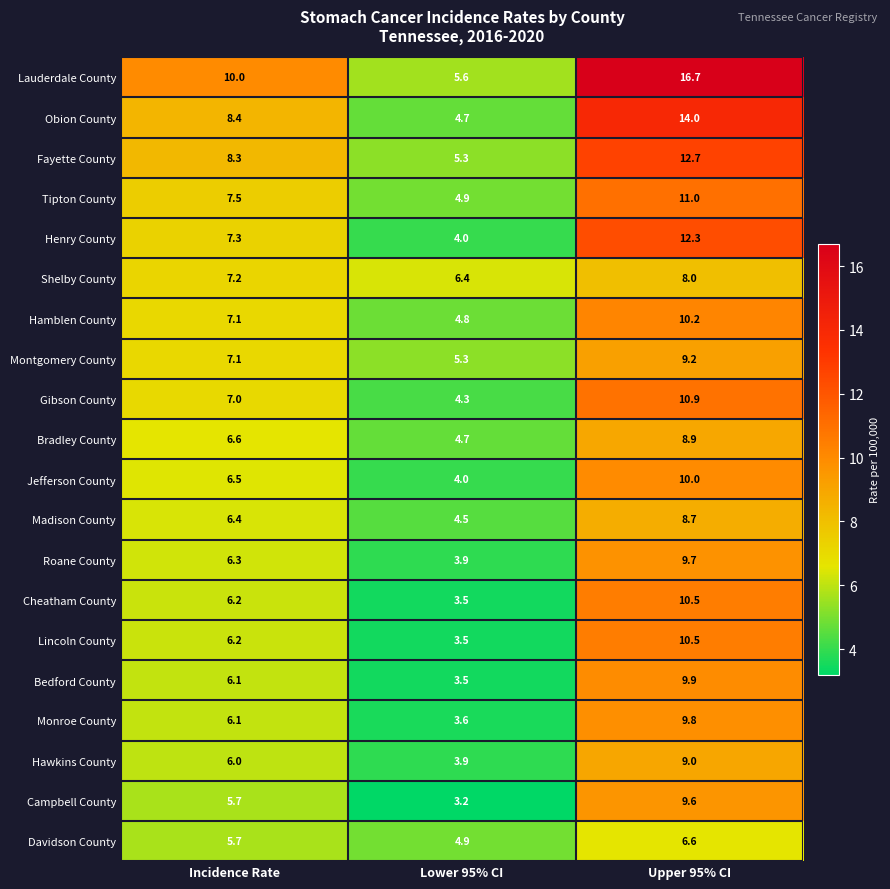

How many Tipton County values are between 4 and 11?

3